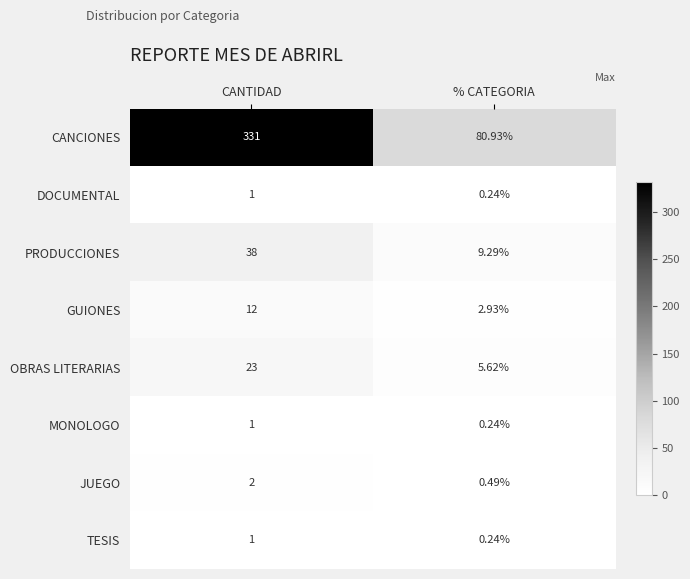

Which series has the largest range (max minus min)?

CANCIONES